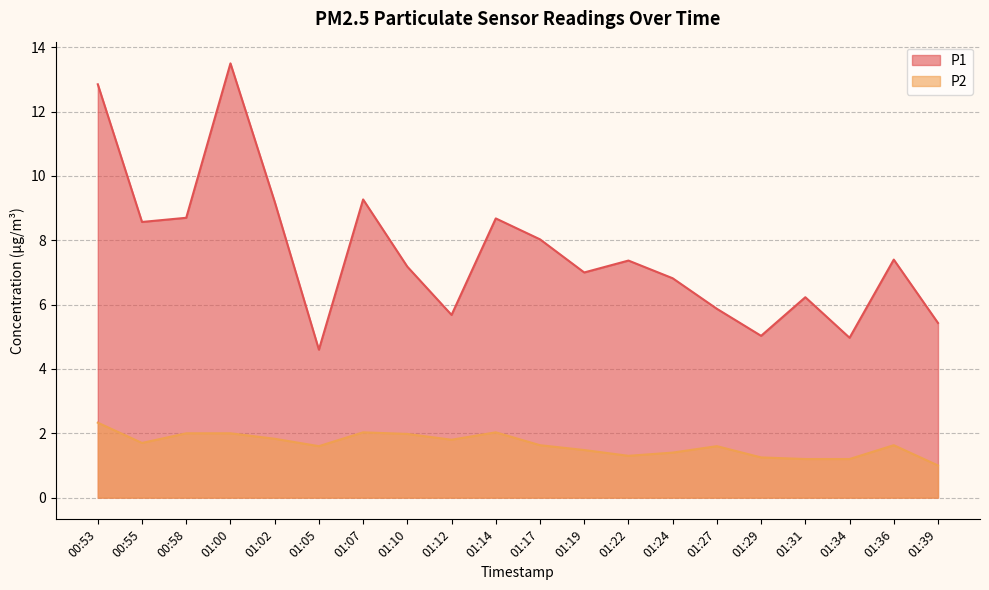

What is the label of the 12th point from the left?

01:19